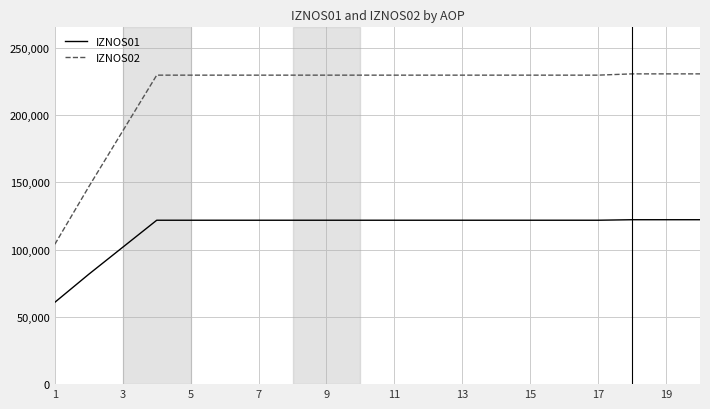

True or false: IZNOS02 and IZNOS01 intersect in this chart.

False